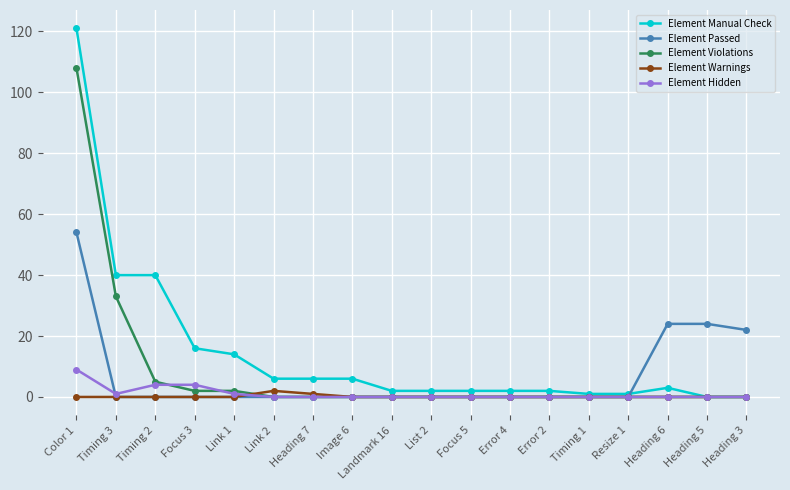

What is the sum of all Element Manual Check values?

264